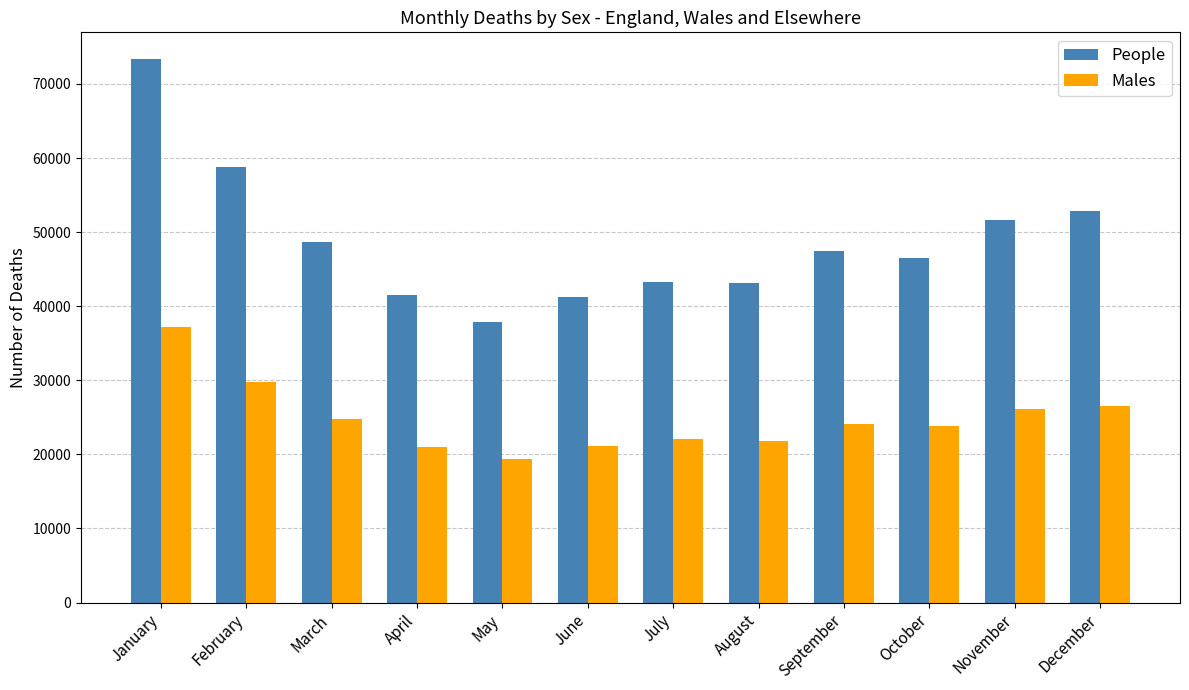

Which category has the highest value across all series?

January